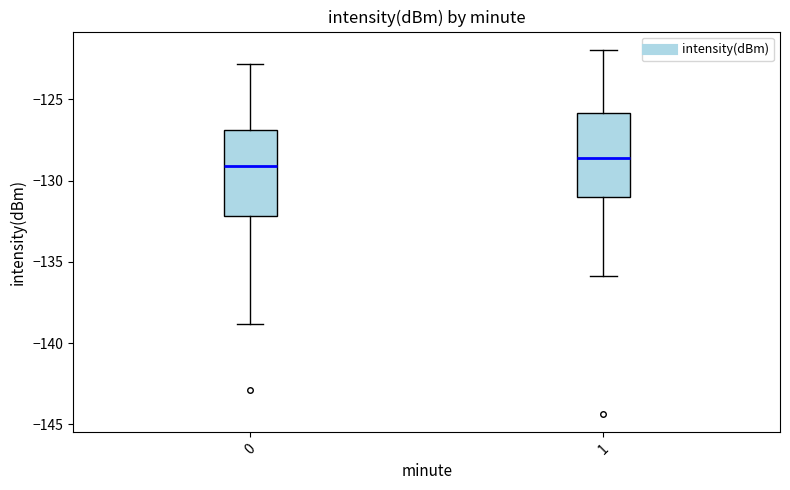

Reading left to right, read every box against the y-axis: the position of its median line, the range the box covers, and the ends of its whiskers. The values are not printed on the chart, so give them approximately, as read against the axis.

0: median -129.0, box -132.0 to -127.0, whiskers -139.0 to -123.0
1: median -128.5, box -131.0 to -126.0, whiskers -136.0 to -122.0